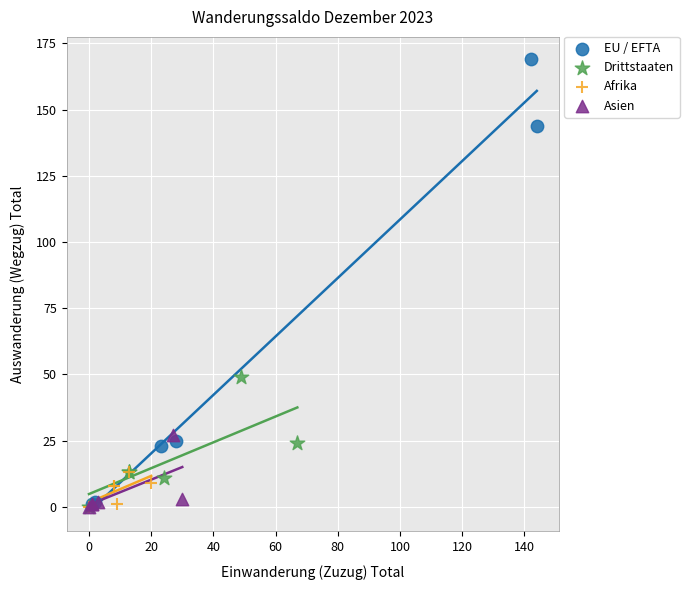

Which series contains the highest Y value?

EU / EFTA